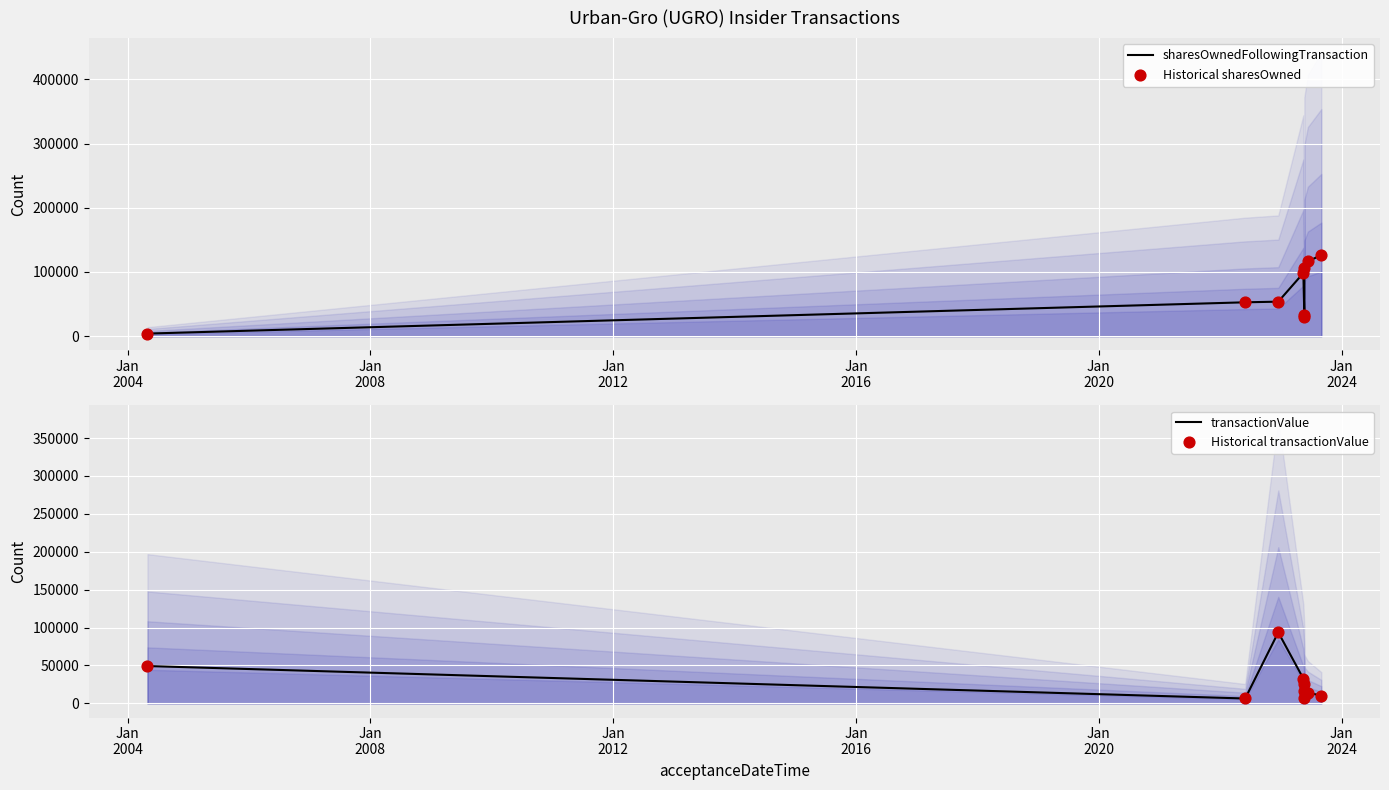

Which series has the largest total across all categories?

sharesOwnedFollowingTransaction